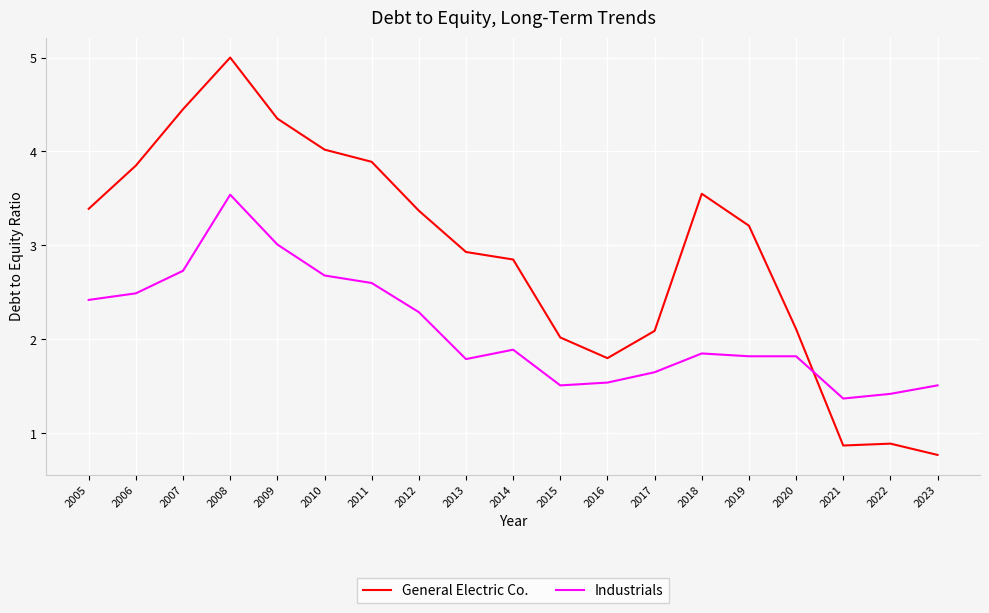

What is the difference between the maximum and minimum values in the General Electric Co. series?

4.2